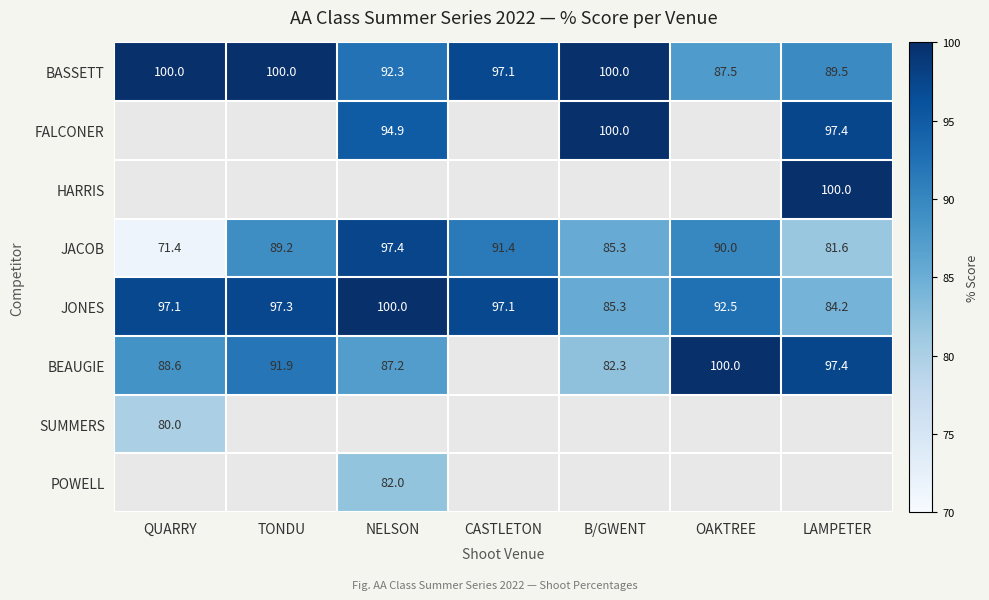

What is the maximum value shown in the chart?

100.0